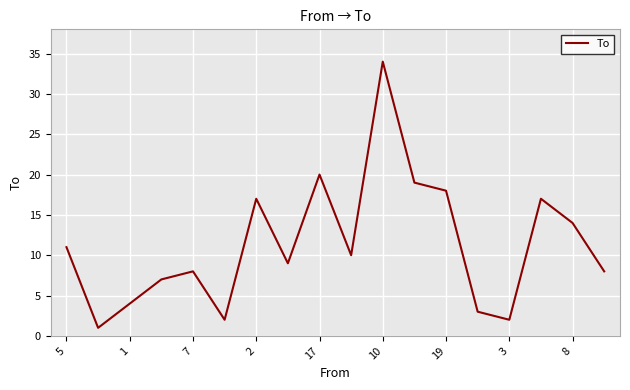

What is the maximum value shown in the chart?

34